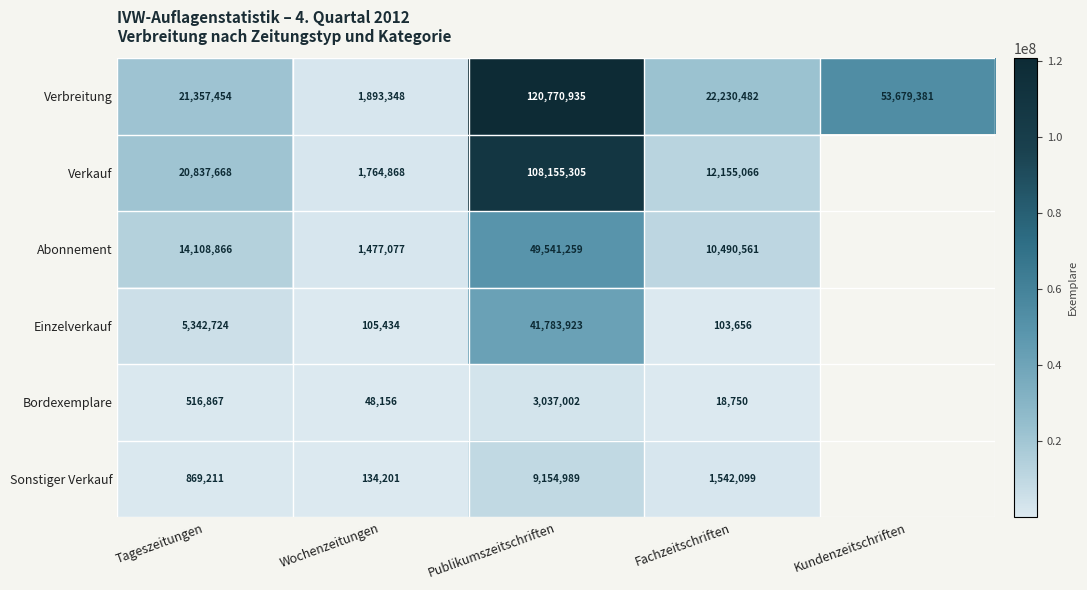

What is the total value across all series at Wochenzeitungen?

5423084